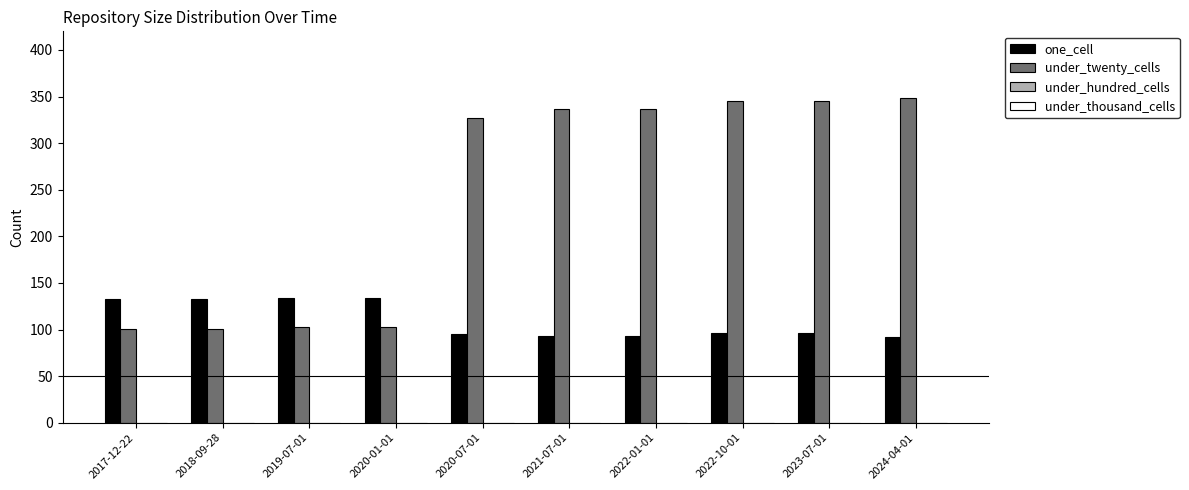

The value of one_cell at 2023-07-01 is 65. True or false?

False